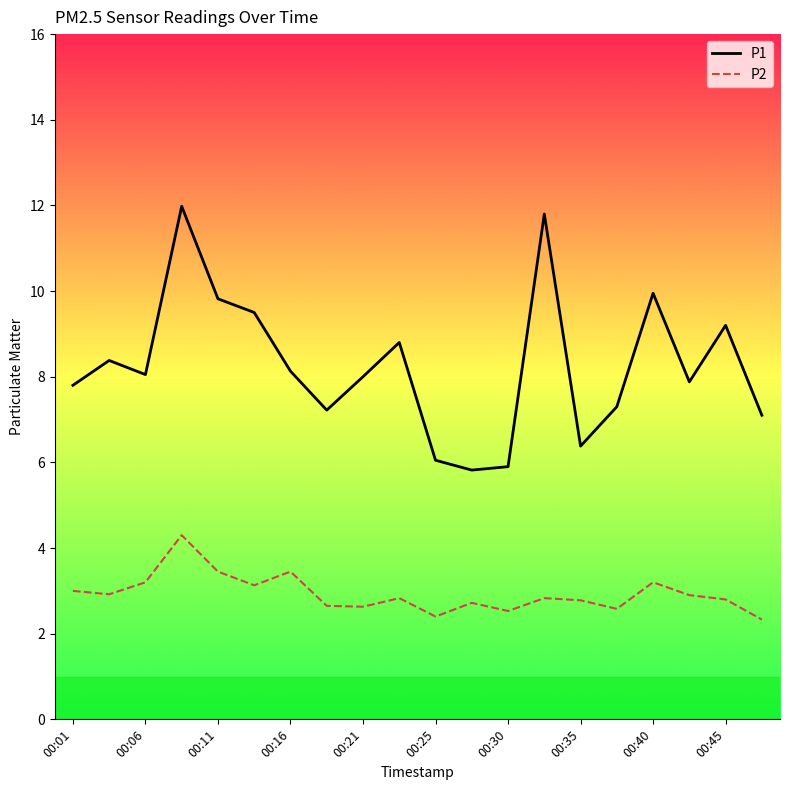

What is the difference between the maximum and minimum values in the P1 series?

6.2